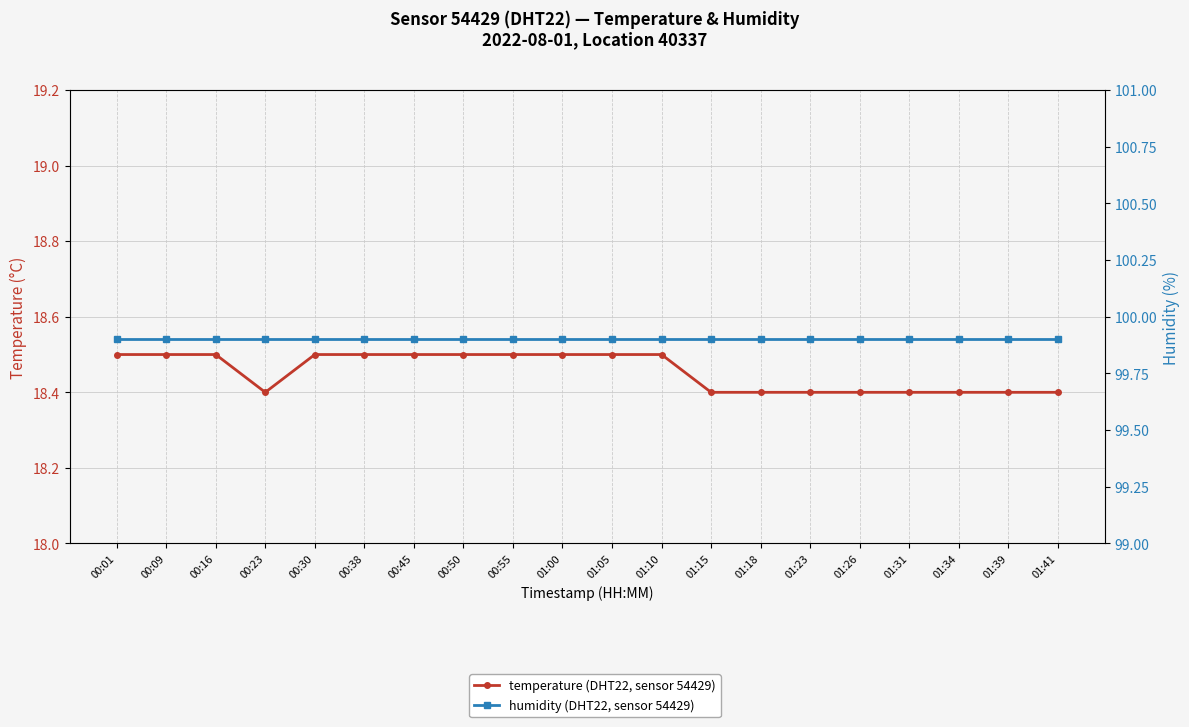

Is the value of humidity at 00:16 greater than the value of temperature at 00:01?

Yes